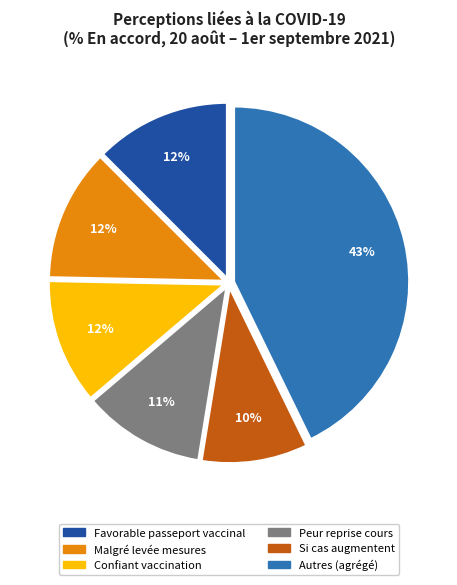

Is there a majority slice in this chart?

No